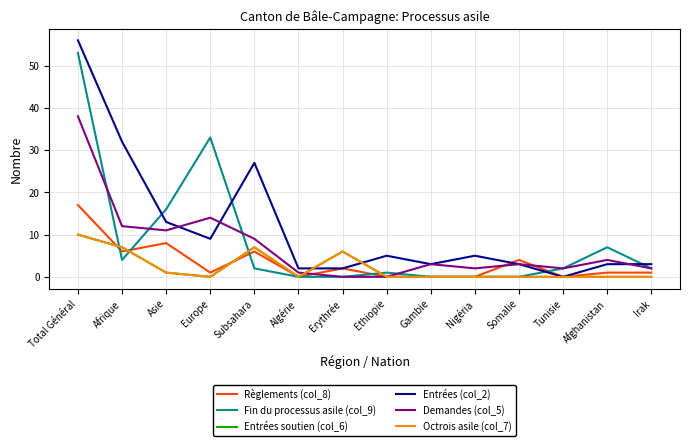

The Entrées (col_2) series shows 1 at Algérie. True or false?

False